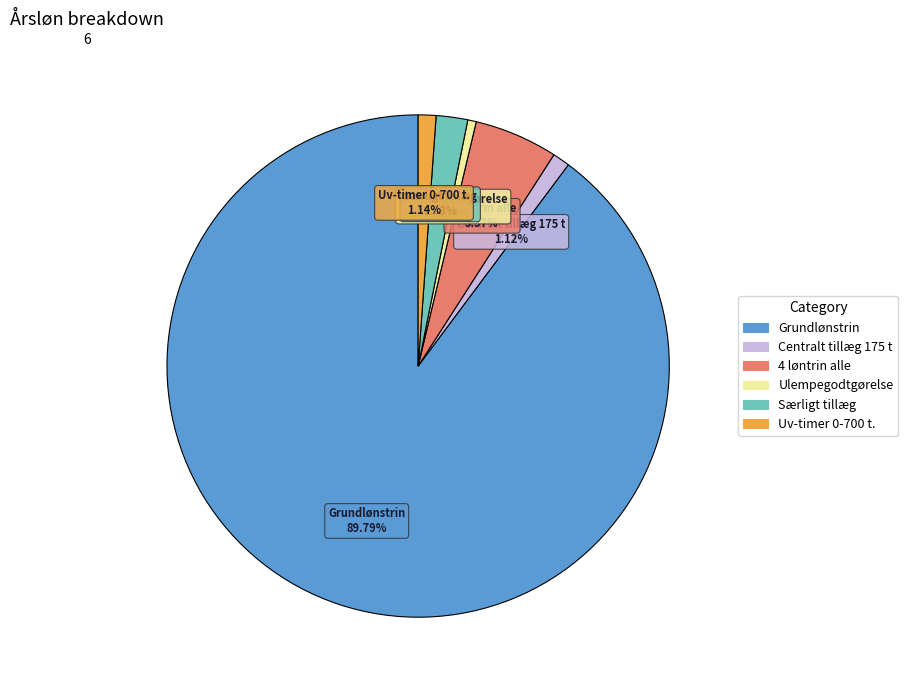

To the nearest percent, what percentage of the pie is Centralt tillæg 175 t?

1%